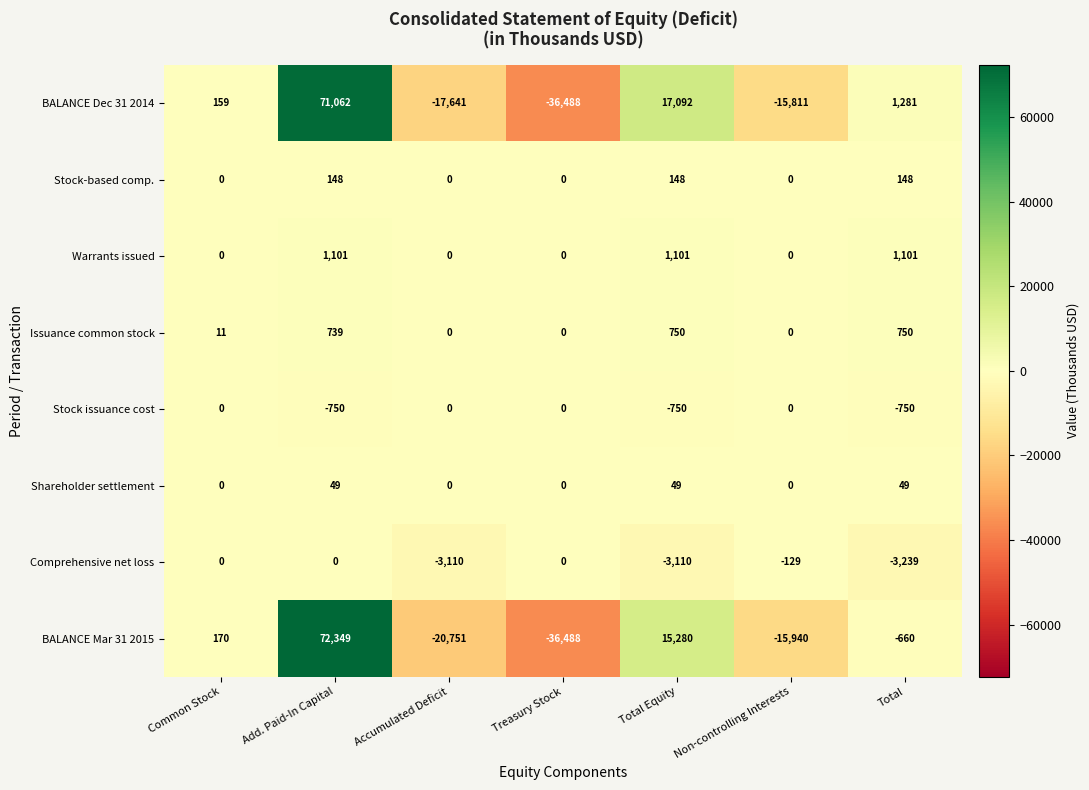

Between Treasury Stock and Non-controlling Interests, which series saw the biggest shift?

BALANCE Dec 31 2014